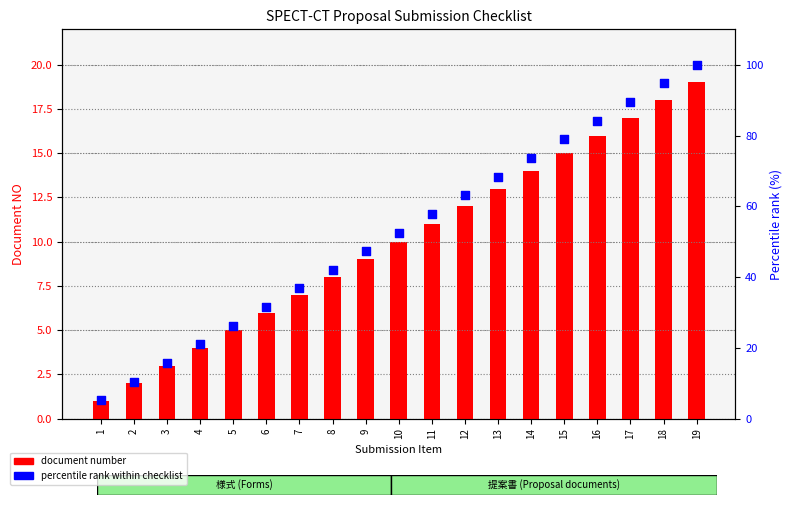

Which series reaches the maximum Y coordinate?

percentile rank within checklist